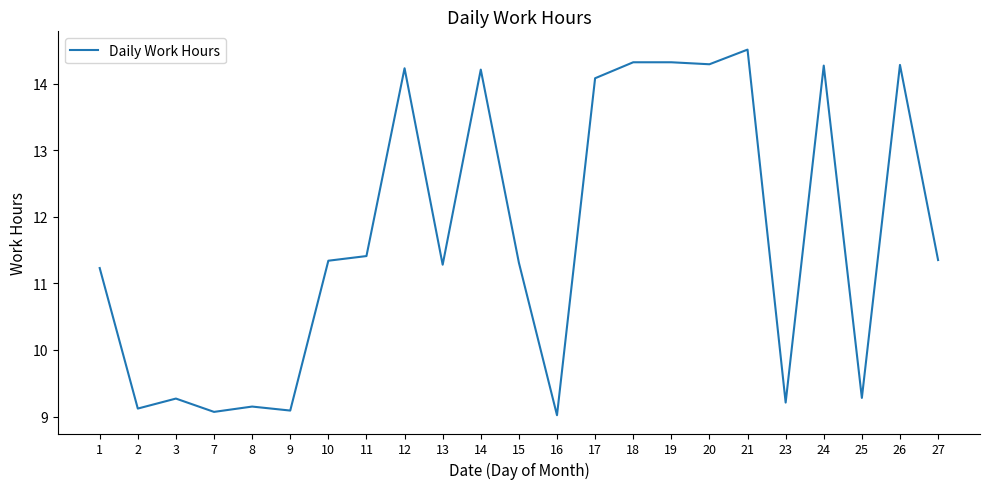

How many values exceed 11?

15